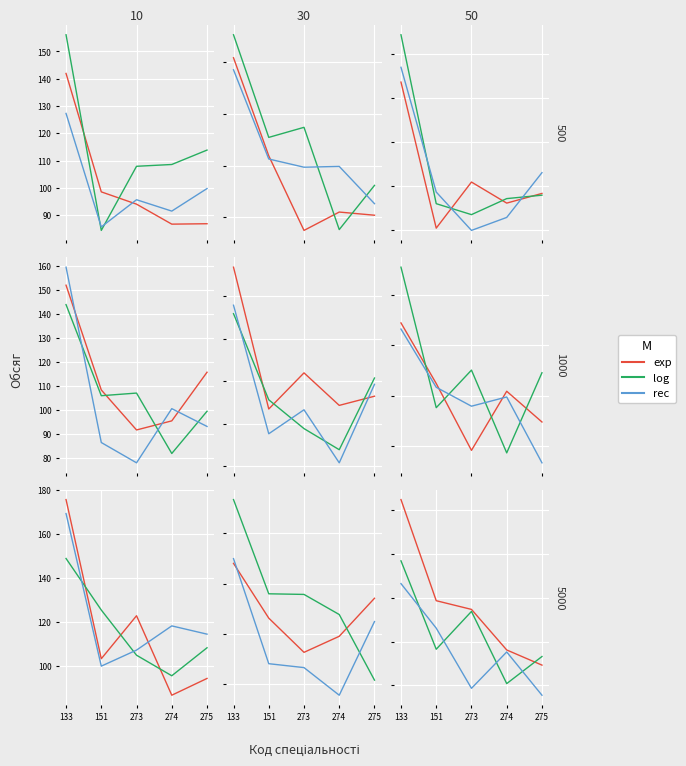

What is the difference between the maximum and minimum values in the log series?

56.1